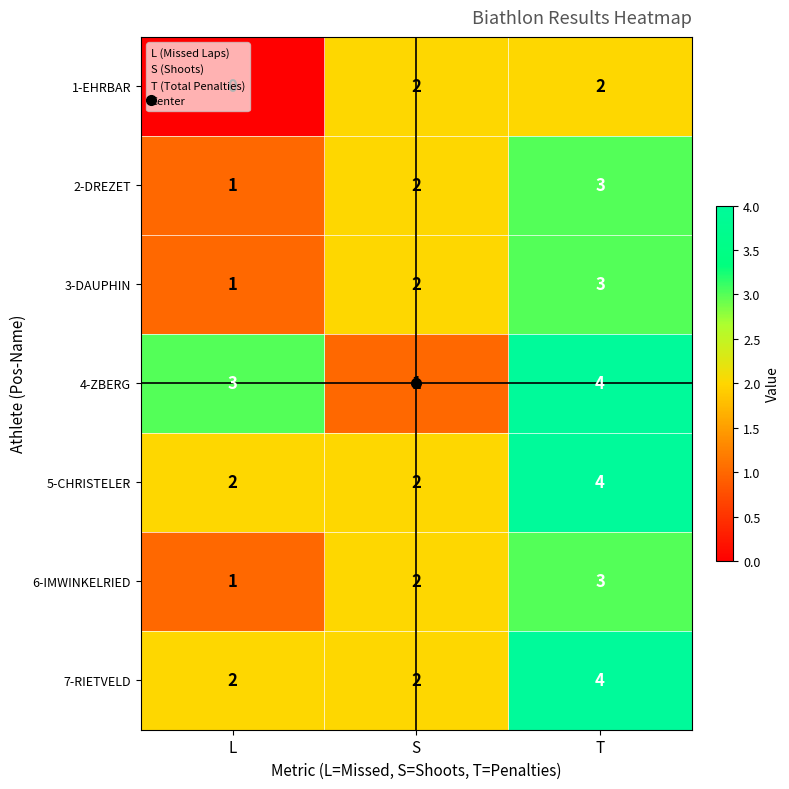

Is it true that 4-ZBERG equals 3 at L?

True